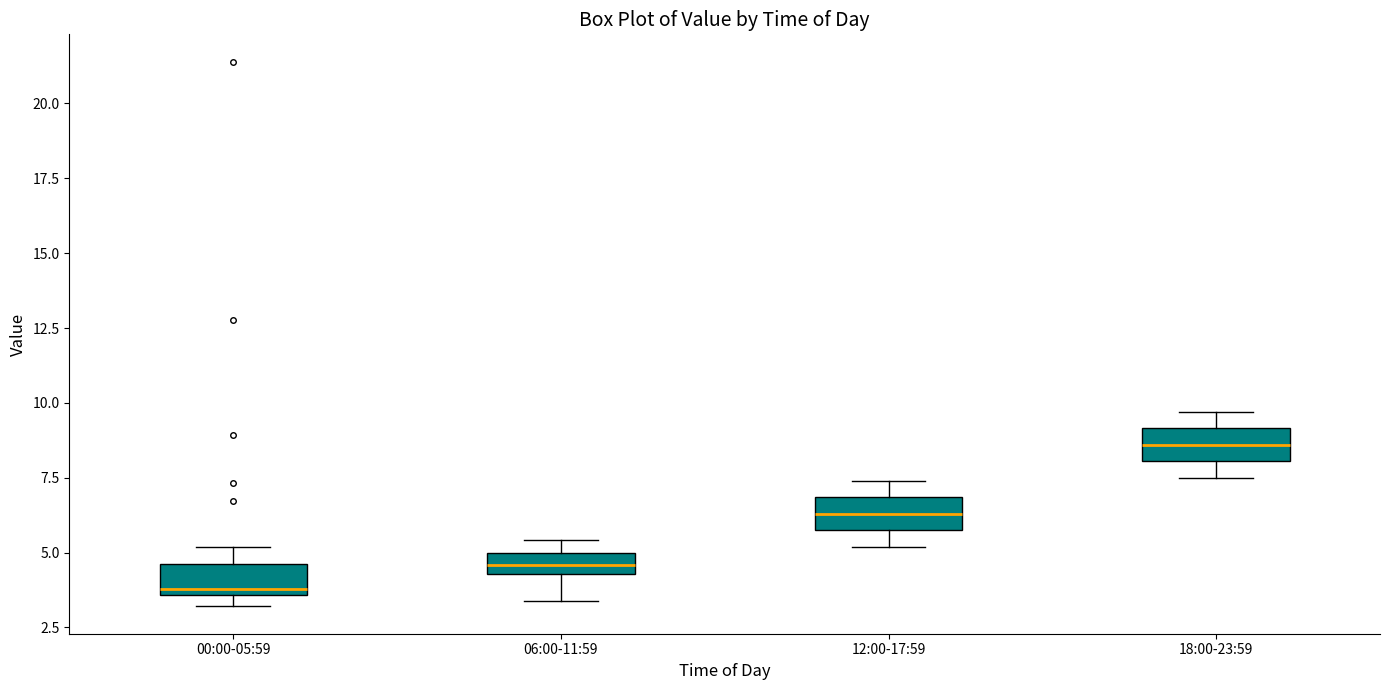

Which box has the lowest median line?

00:00-05:59